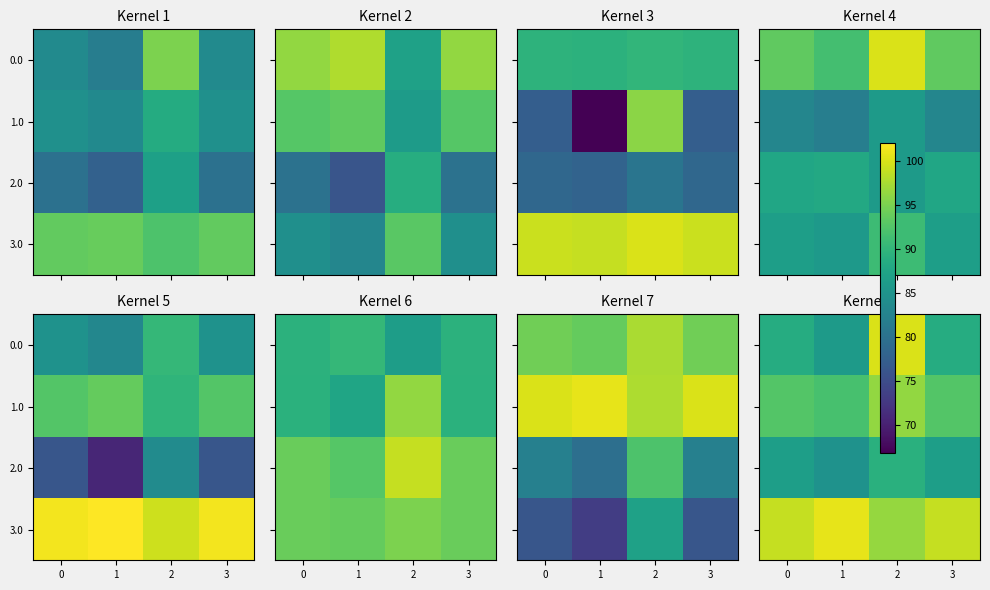

Between 1 and 3, which is larger?

3